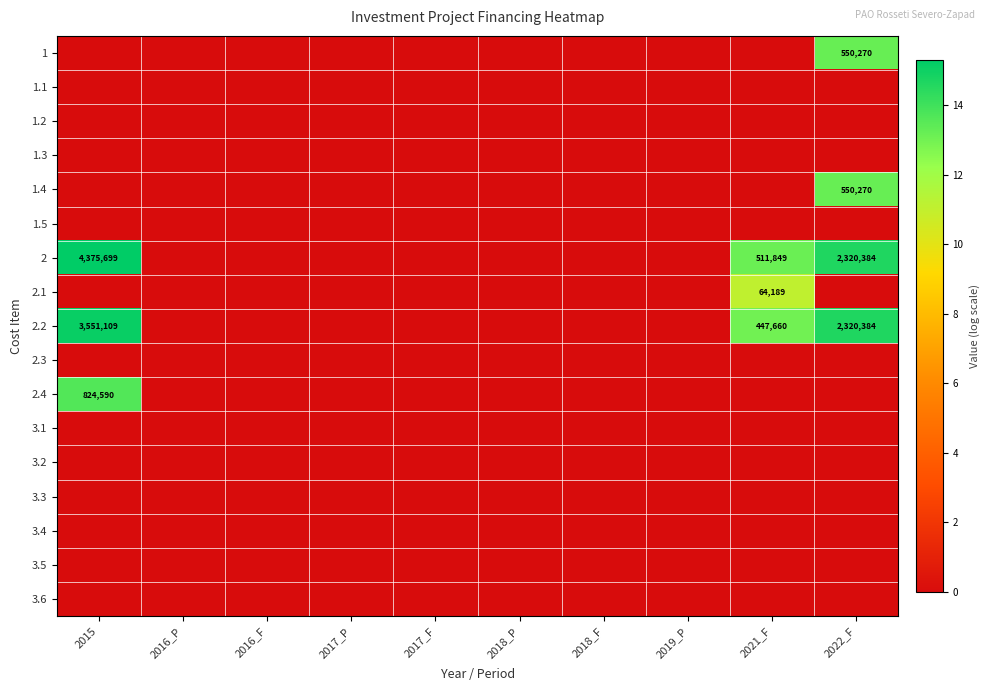

The value of 2.2 at 2015 is 3551109. True or false?

True